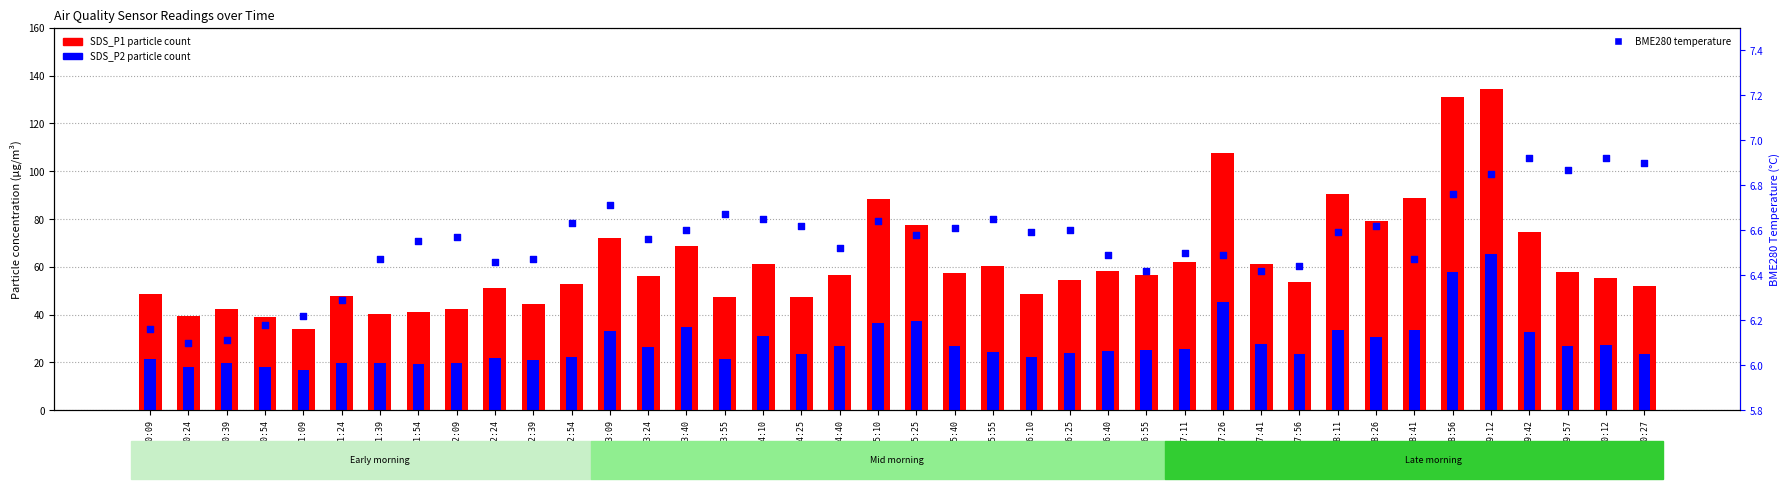

What are all the series names shown in the legend?

SDS_P1 (P1 count), SDS_P2 (P2 count), BME280 Temp (°C)